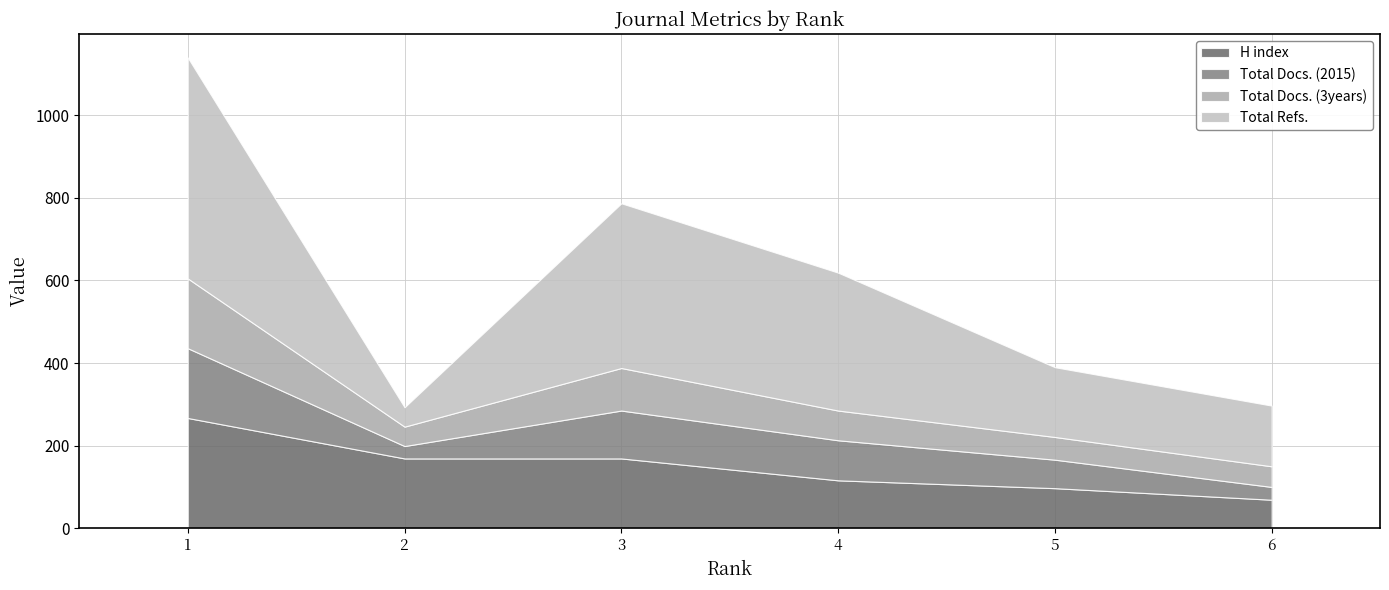

What is the difference between the maximum and minimum values in the Total Refs. series?

488